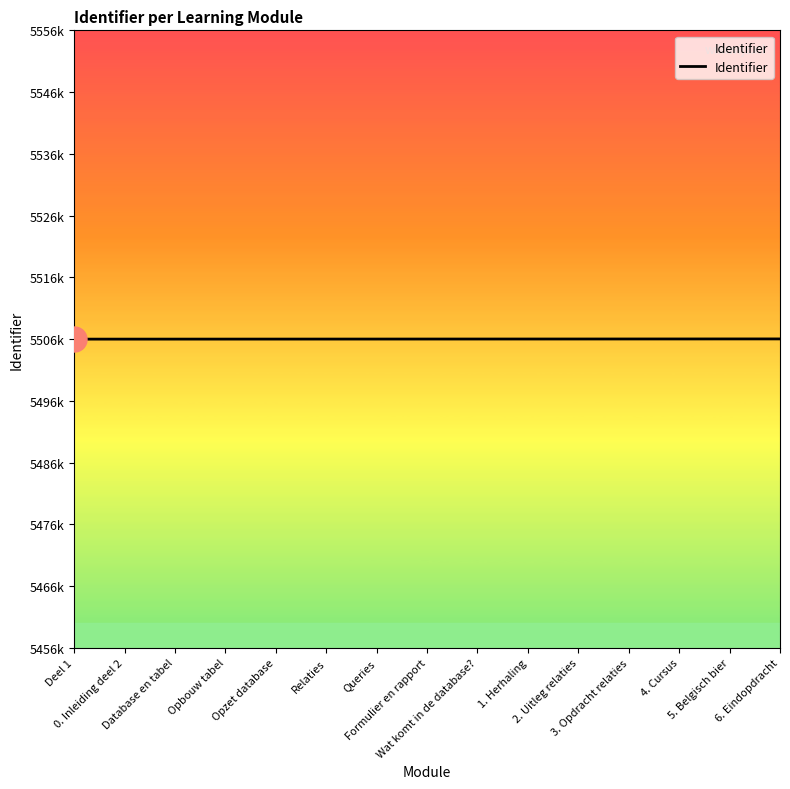

What is the change in value from Opbouw tabel to 6. Eindopdracht?

+29